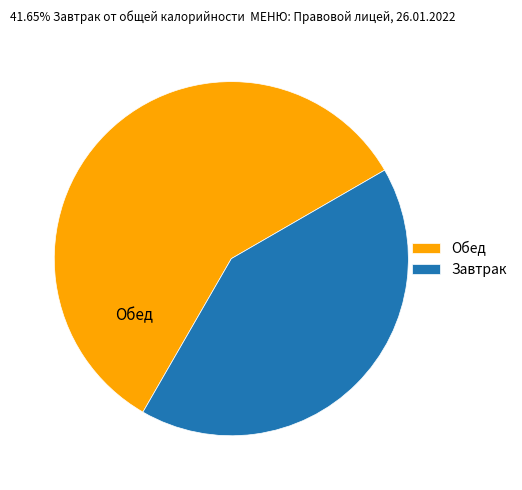

Which slice is the smallest?

Завтрак